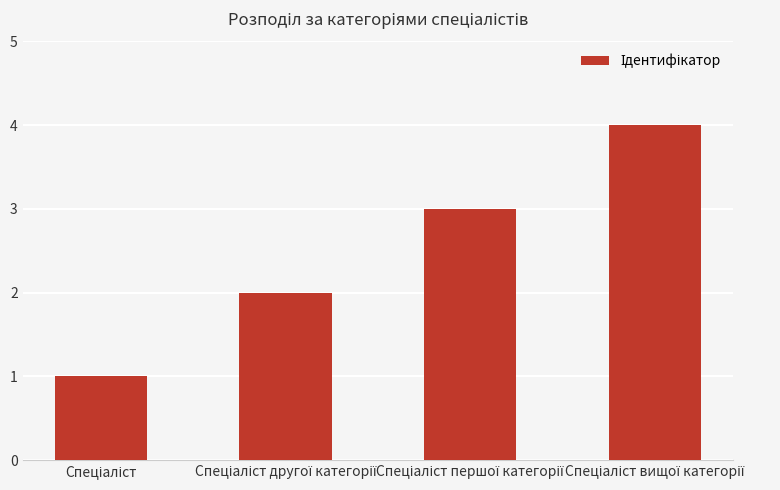

What is the value of the 1st bar from the left?

1